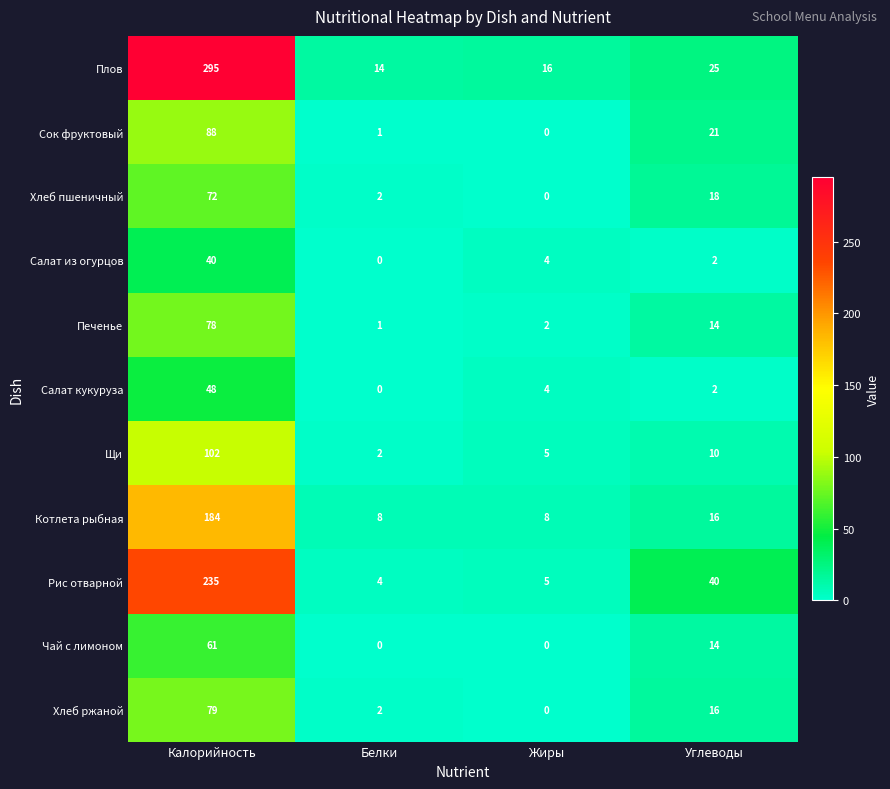

Count the number of categories in the chart.

4